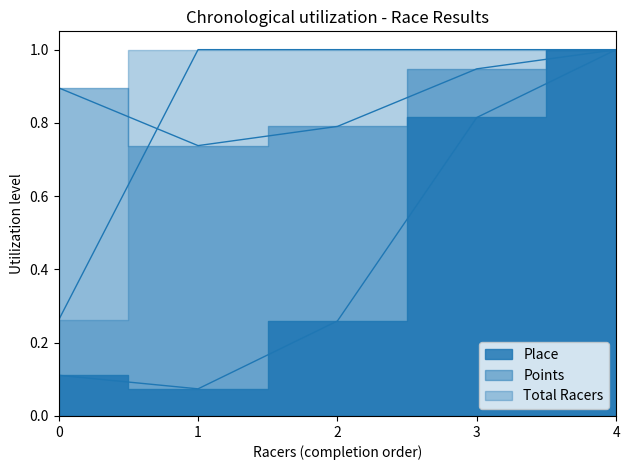

Does the chart have visible grid lines?

No